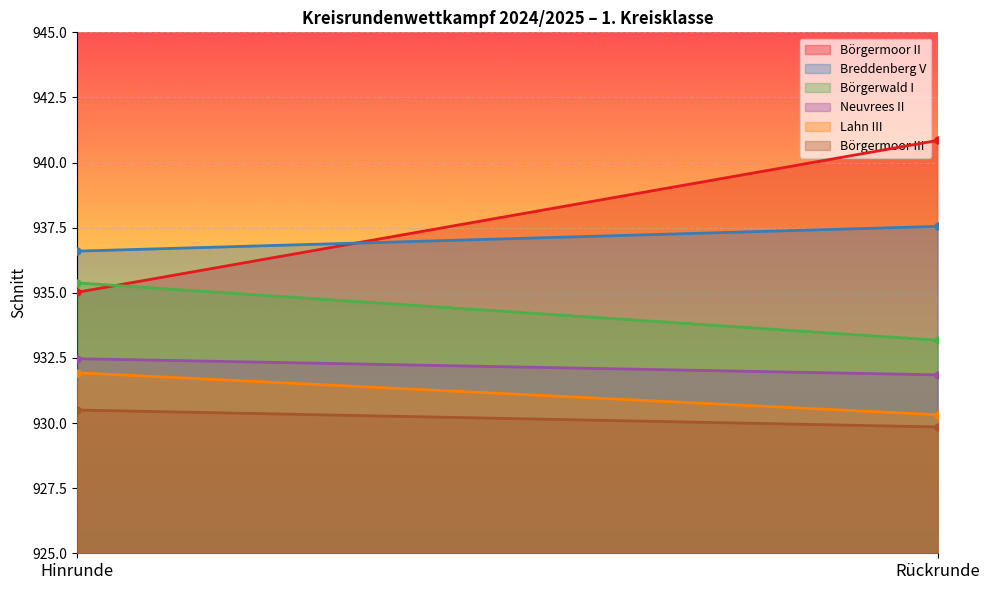

What is the difference between the highest and lowest values at Hinrunde?

6.1